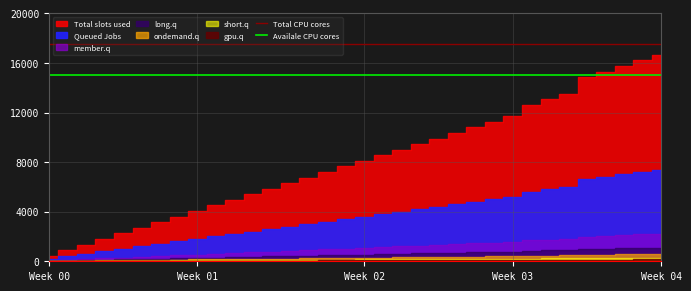

True or false: Availale CPU cores and Total CPU cores cross at least once.

False